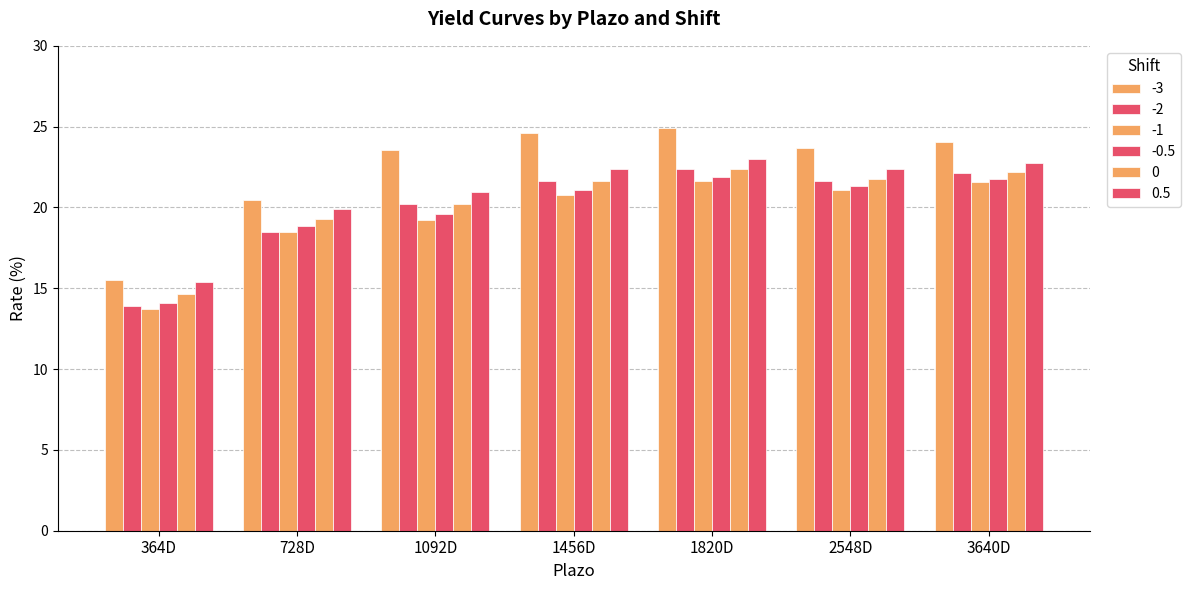

Which series has the largest total across all categories?

-3